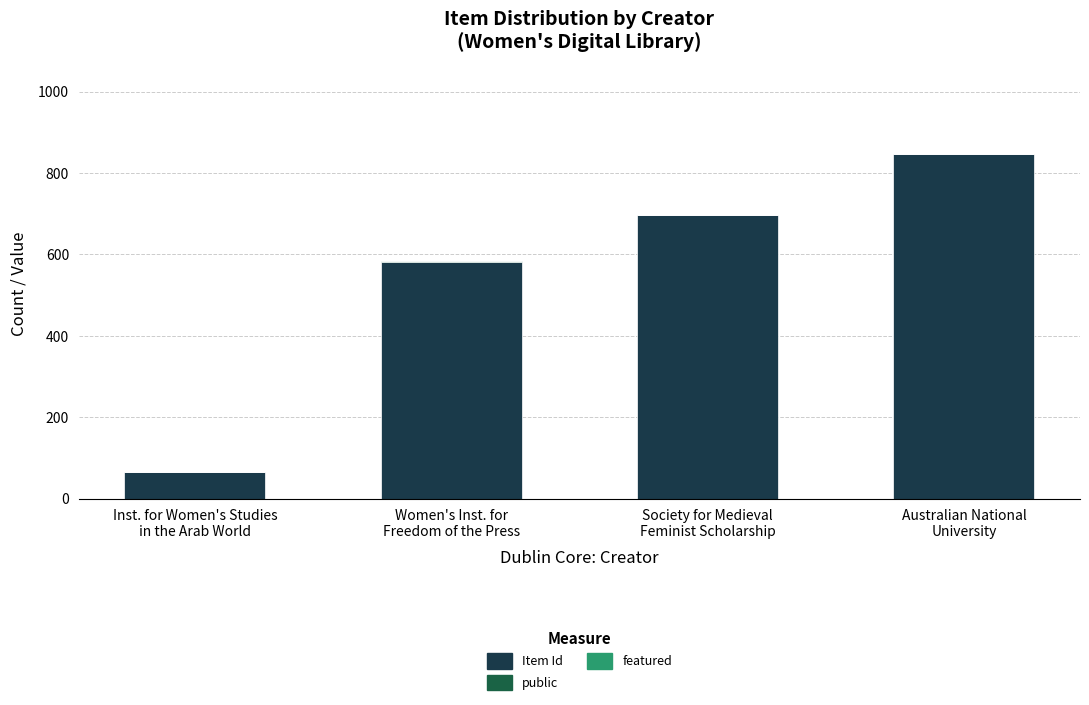

What is the maximum value for Item Id?

846